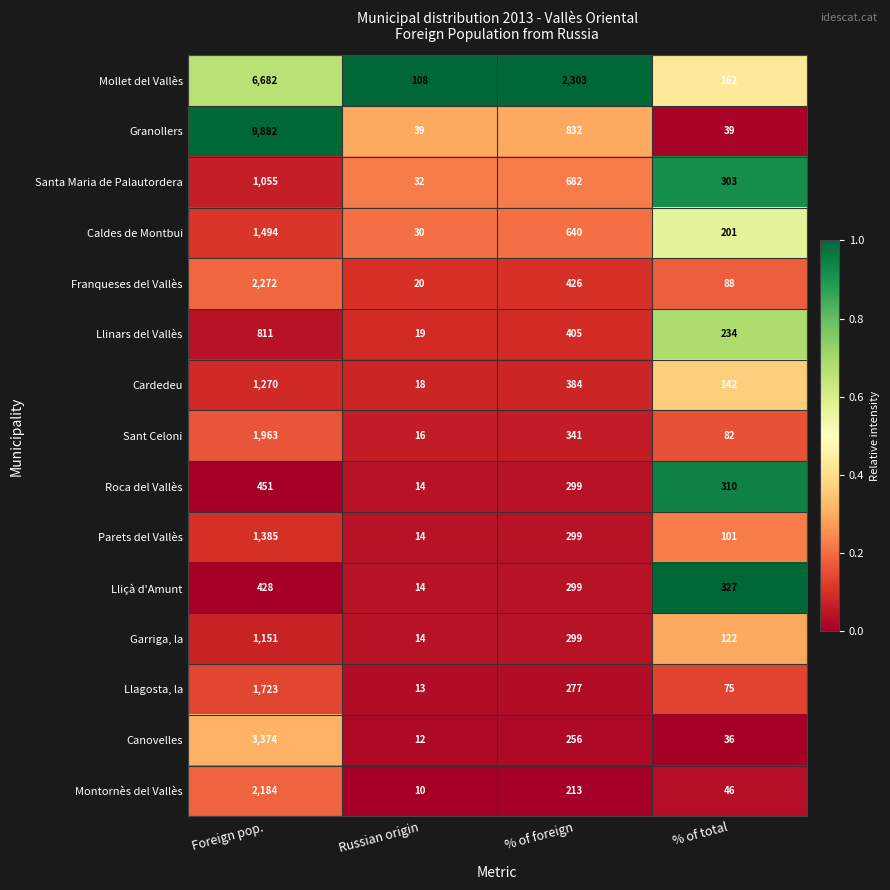

How many series are shown in this chart?

15